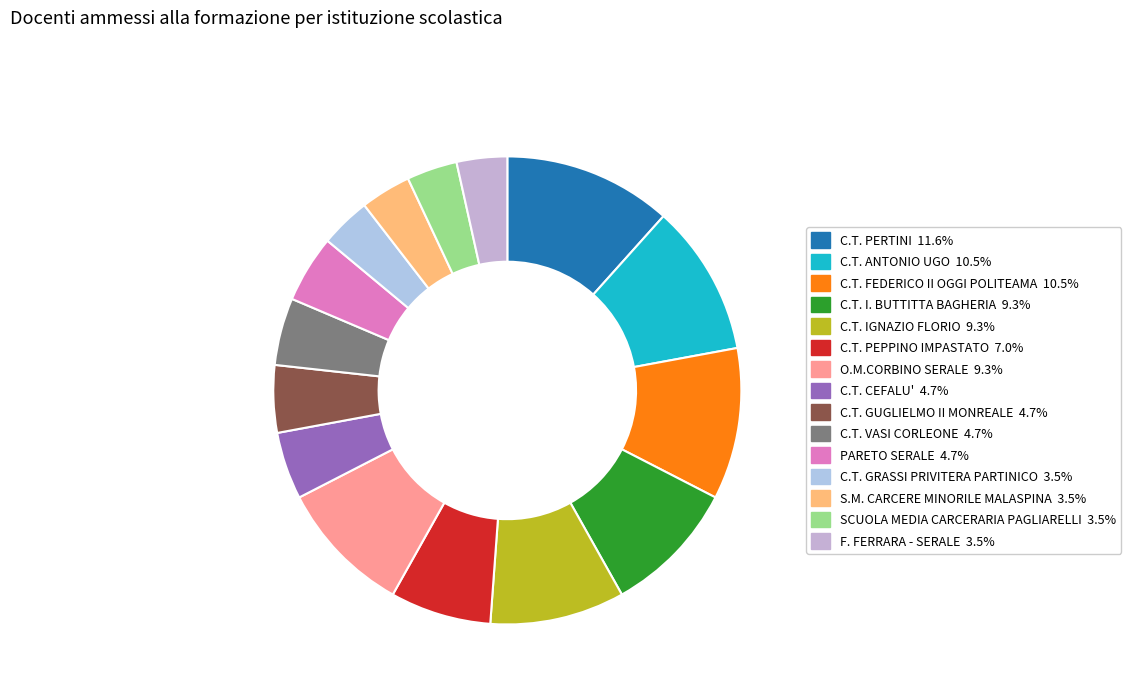

Rank the categories by value from lowest to highest.

C.T. GRASSI PRIVITERA PARTINICO, S.M. CARCERE MINORILE MALASPINA, SCUOLA MEDIA CARCERARIA PAGLIARELLI, F. FERRARA - SERALE, C.T. CEFALU', C.T. GUGLIELMO II MONREALE, C.T. VASI CORLEONE, PARETO SERALE, C.T. PEPPINO IMPASTATO, C.T. I. BUTTITTA BAGHERIA, C.T. IGNAZIO FLORIO, O.M.CORBINO SERALE, C.T. ANTONIO UGO, C.T. FEDERICO II OGGI POLITEAMA, C.T. PERTINI